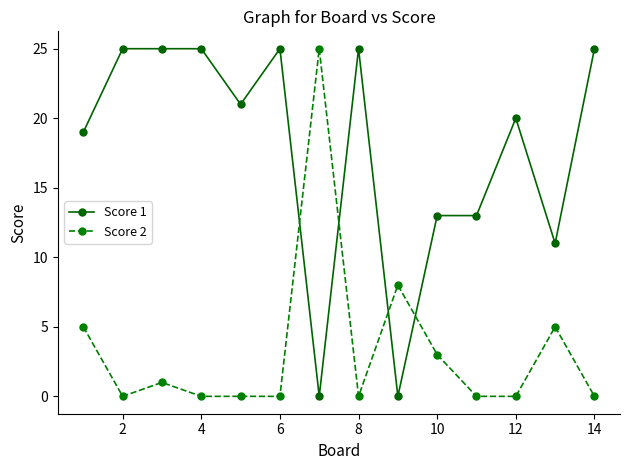

True or false: Score 2 has more than 2 interior local peaks.

True